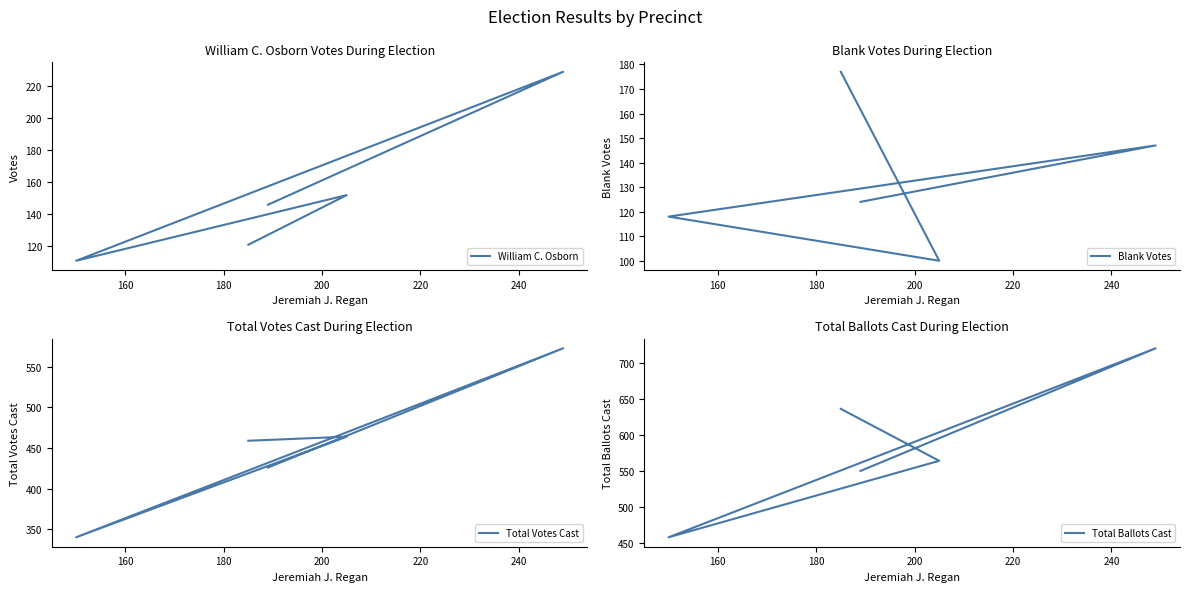

In Blank Votes, how many points are higher than both neighbors (excluding endpoints)?

1